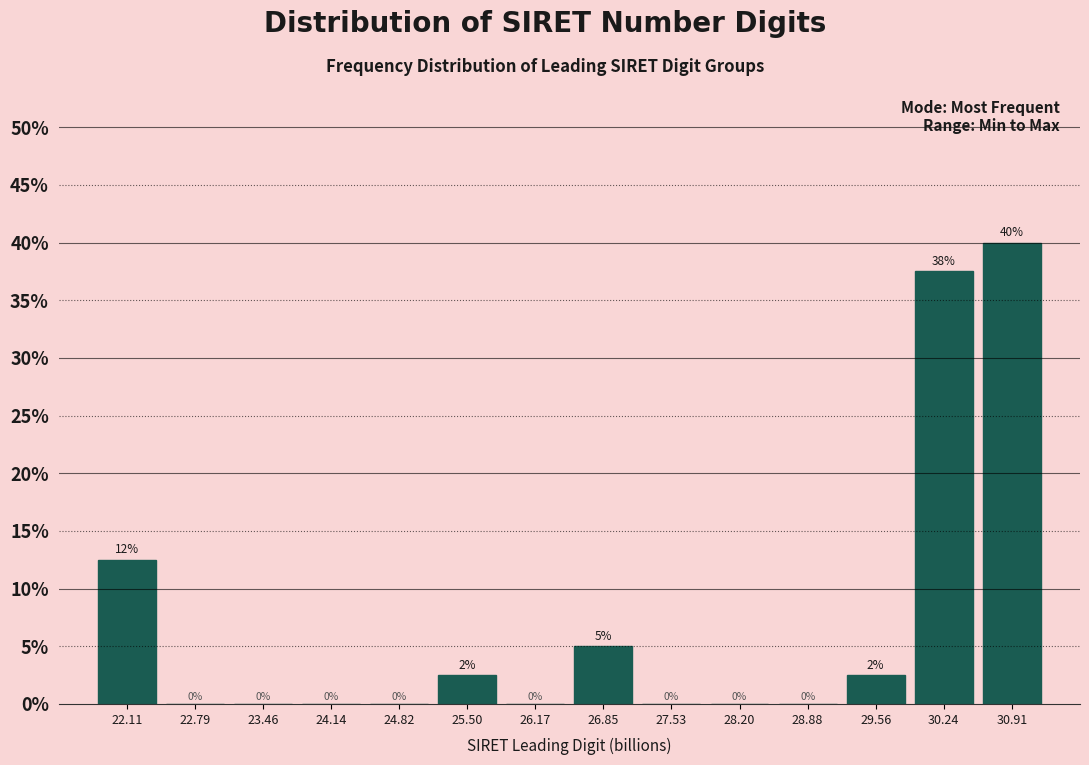

Which range on the x-axis has the tallest bar?

30.6 to 31.3